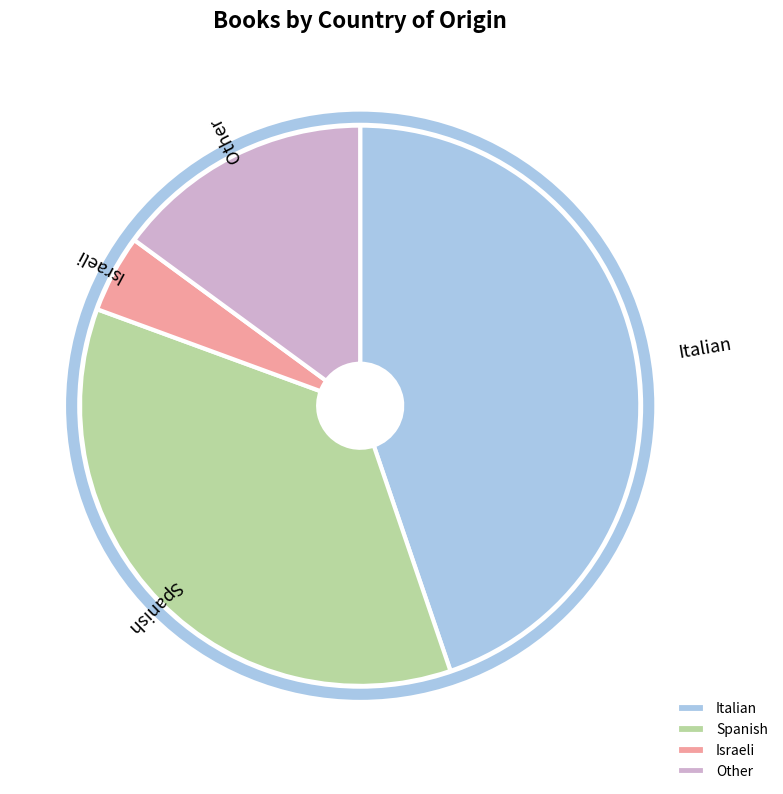

What is the smallest slice in the pie chart?

Israeli